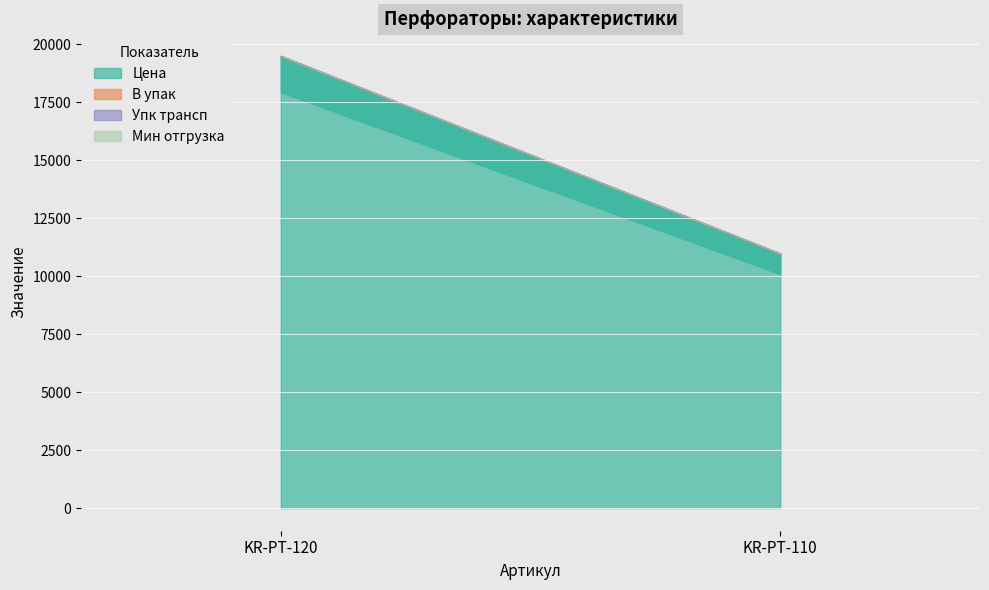

Which label corresponds to the smallest value in the chart?

KR-PT-120